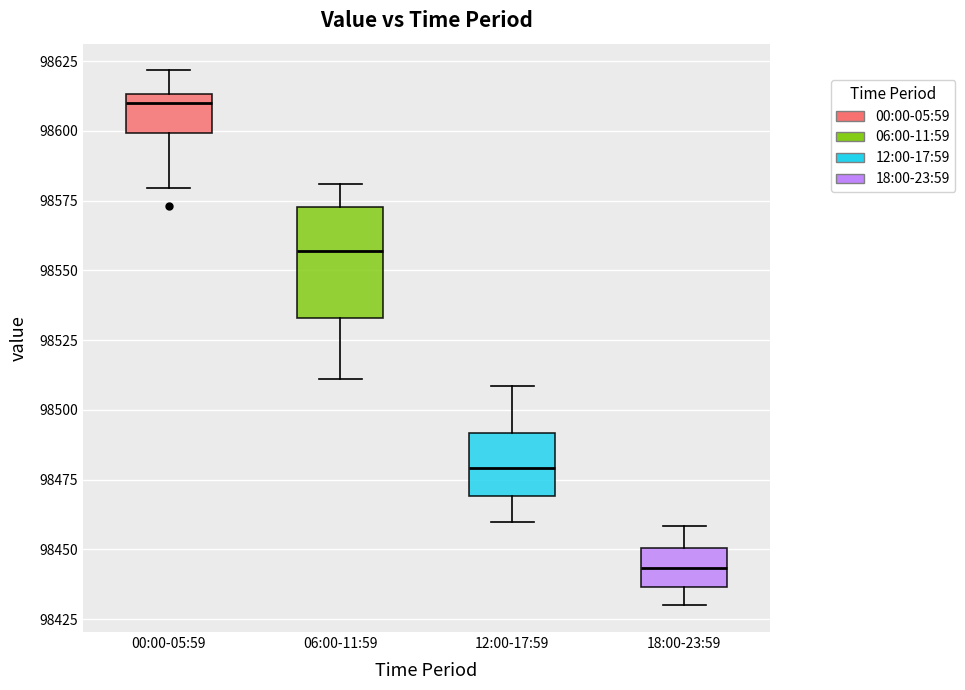

Which box has the highest median line?

00:00-05:59